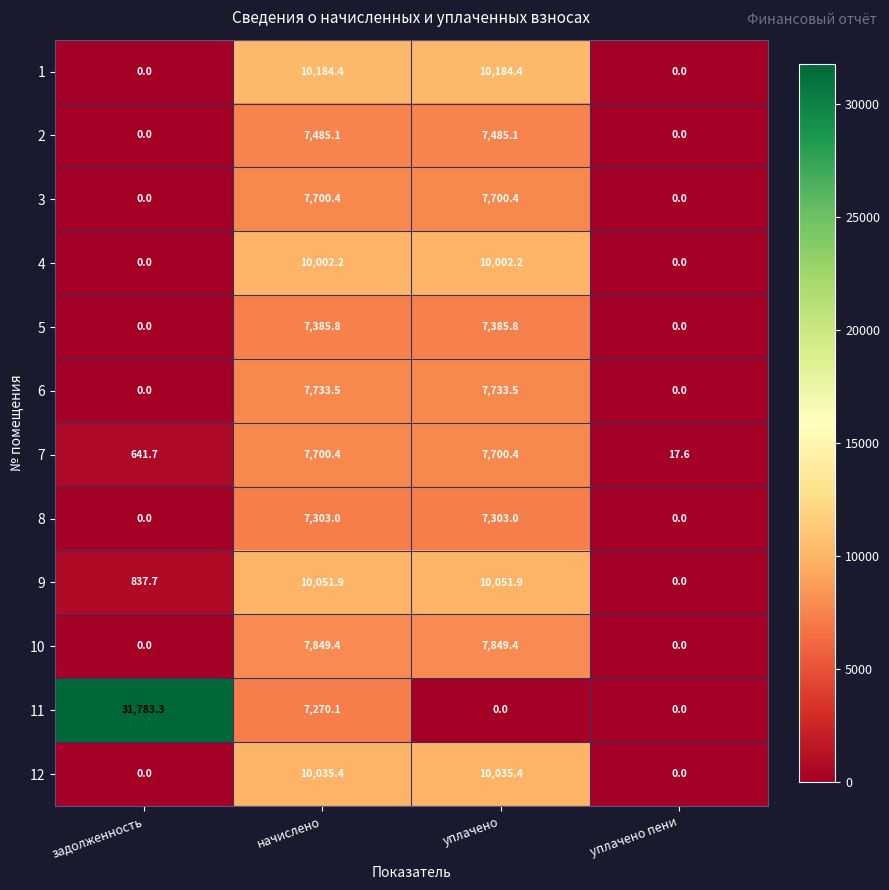

At which category is the sum across all series the highest?

начислено